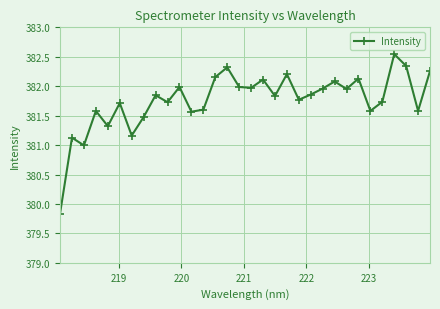

What is the value of the 5th point from the left?

381.3